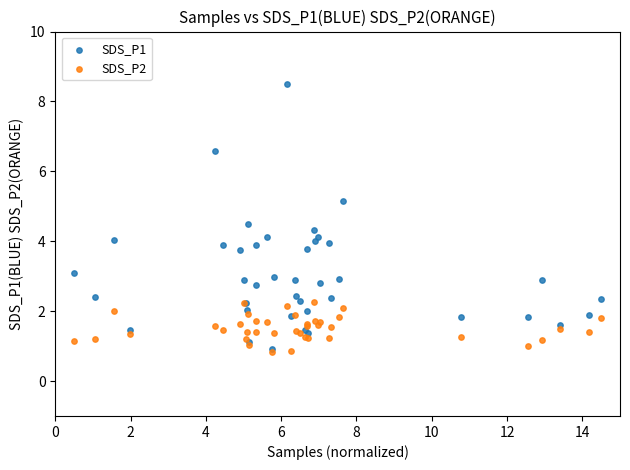

Which series contains the highest Y value?

SDS_P1